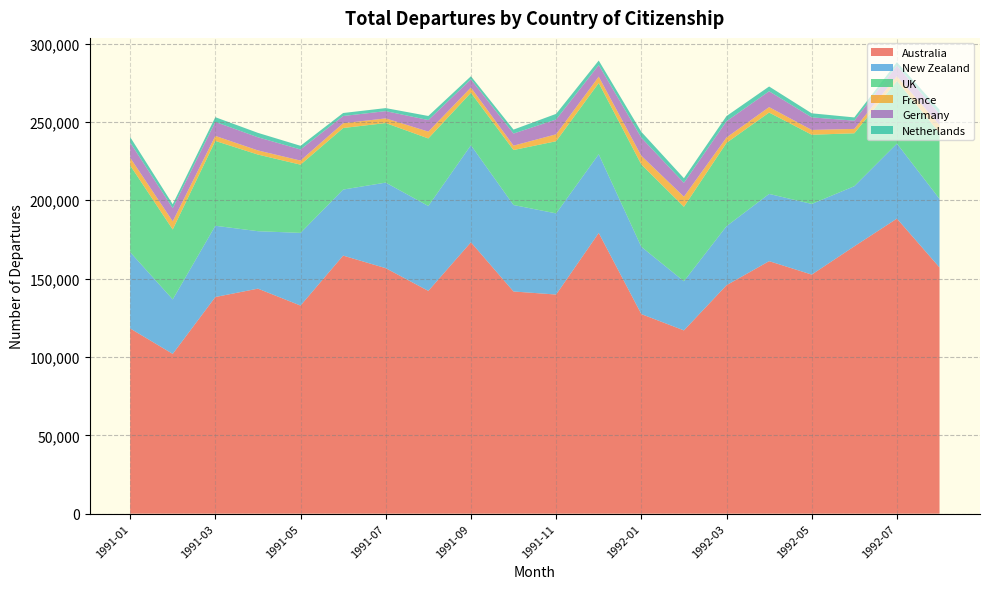

Reading left to right, what are all the values shown in this chart?

Australia: 1991-01=118200	1991-02=101950	1991-03=138230	1991-04=143580	1991-05=132780	1991-06=164670	1991-07=156640	1991-08=142150	1991-09=173170	1991-10=141770	1991-11=139820	1991-12=179110	1992-01=127350	1992-02=116940	1992-03=145770	1992-04=161120	1992-05=152550	1992-06=170590	1992-07=188280	1992-08=157100
New Zealand: 1991-01=48700	1991-02=34770	1991-03=45480	1991-04=36660	1991-05=46380	1991-06=42130	1991-07=54610	1991-08=54170	1991-09=61940	1991-10=55180	1991-11=51780	1991-12=50250	1992-01=42940	1992-02=31370	1992-03=37680	1992-04=42910	1992-05=45090	1992-06=38370	1992-07=47870	1992-08=43760
UK: 1991-01=55380	1991-02=44610	1991-03=54140	1991-04=48890	1991-05=43530	1991-06=39270	1991-07=38000	1991-08=43110	1991-09=33460	1991-10=35090	1991-11=46050	1991-12=45450	1992-01=52530	1992-02=47520	1992-03=53170	1992-04=51920	1992-05=44150	1992-06=33760	1992-07=39950	1992-08=42100
France: 1991-01=4890	1991-02=5200	1991-03=3200	1991-04=2650	1991-05=2610	1991-06=3030	1991-07=2980	1991-08=4360	1991-09=3340	1991-10=2780	1991-11=4430	1991-12=4010	1992-01=5530	1992-02=6420	1992-03=3420	1992-04=3470	1992-05=3070	1992-06=2790	1992-07=3050	1992-08=5030
Germany: 1991-01=9690	1991-02=8400	1991-03=8920	1991-04=8390	1991-05=7080	1991-06=4630	1991-07=4630	1991-08=7370	1991-09=5240	1991-10=7730	1991-11=9430	1991-12=7460	1992-01=11580	1992-02=8870	1992-03=10390	1992-04=10120	1992-05=8000	1992-06=5270	1992-07=6760	1992-08=7020
Netherlands: 1991-01=3520	1991-02=2500	1991-03=3020	1991-04=2820	1991-05=2350	1991-06=1920	1991-07=1930	1991-08=2600	1991-09=1950	1991-10=2520	1991-11=3600	1991-12=2850	1992-01=3720	1992-02=2910	1992-03=3290	1992-04=3030	1992-05=2600	1992-06=2060	1992-07=2170	1992-08=2770